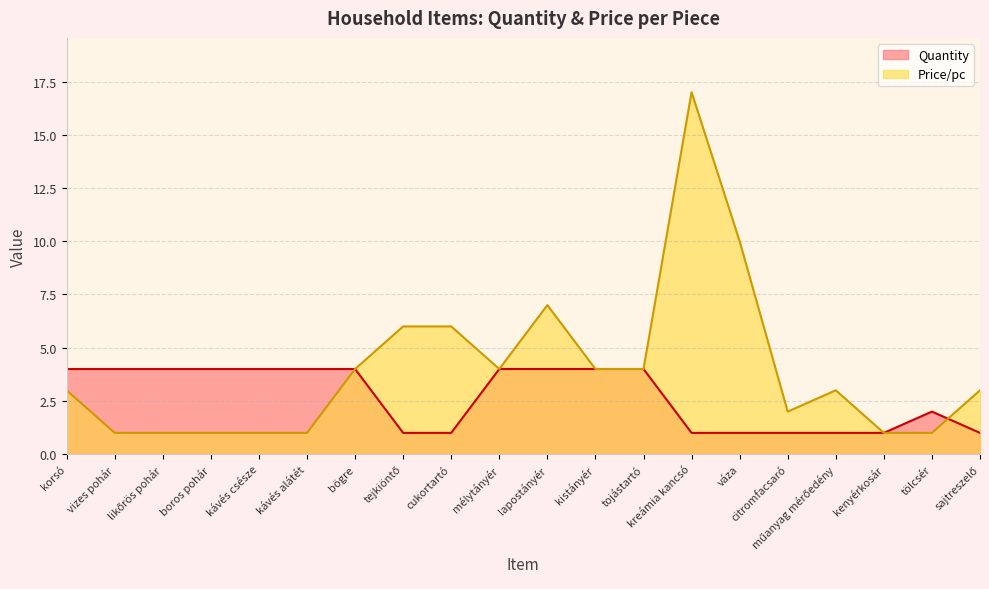

List the series in order of their overall mean, highest first.

Price/pc, Quantity